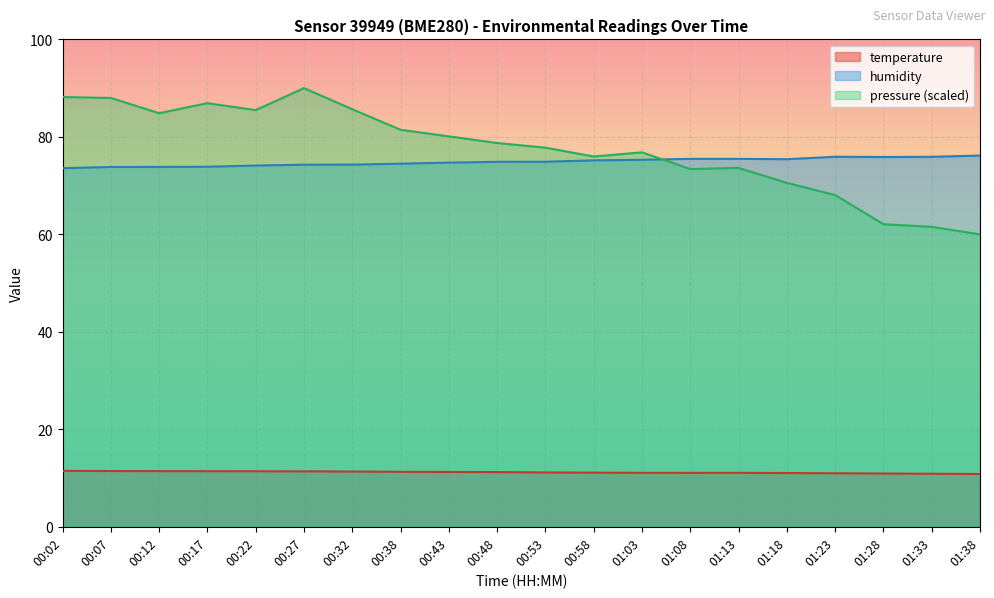

True or false: pressure_norm and temperature intersect in this chart.

False